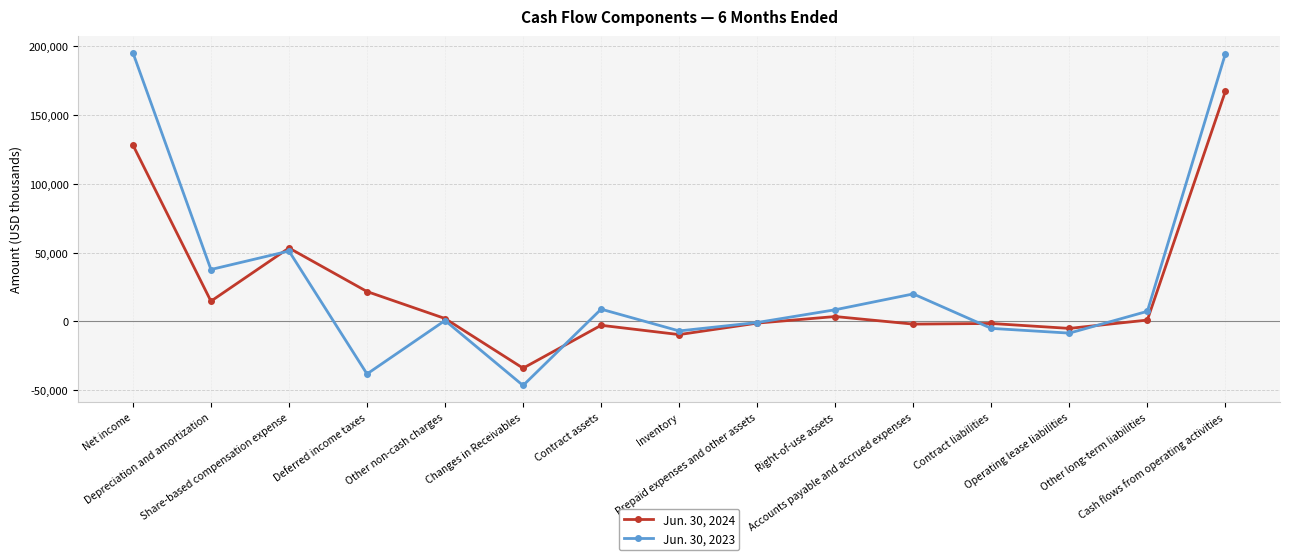

What is the label of the 2nd point from the left?

Depreciation and amortization